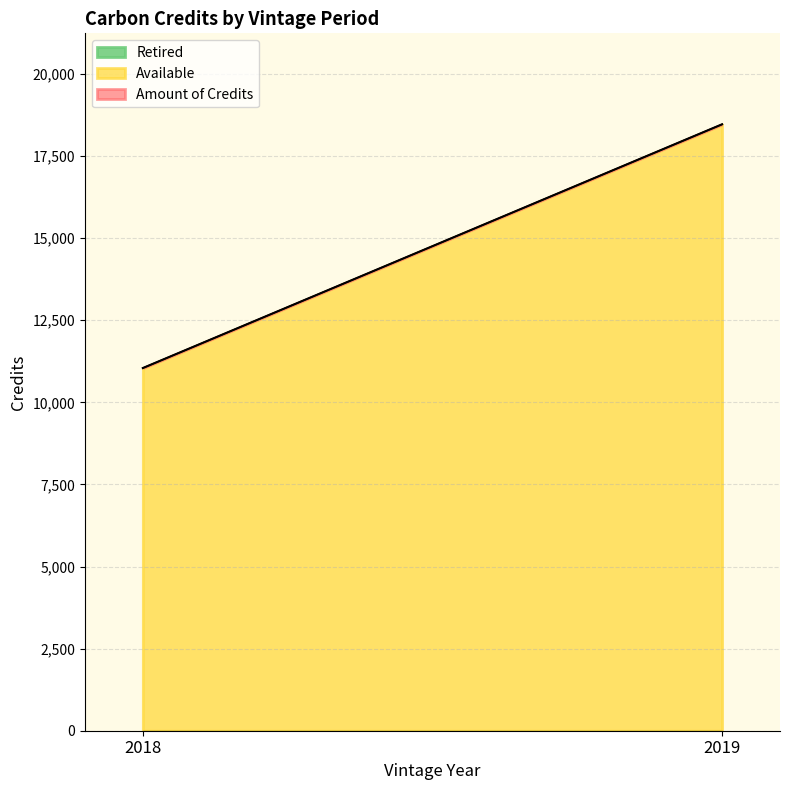

True or false: Amount of Credits and Retired intersect in this chart.

False